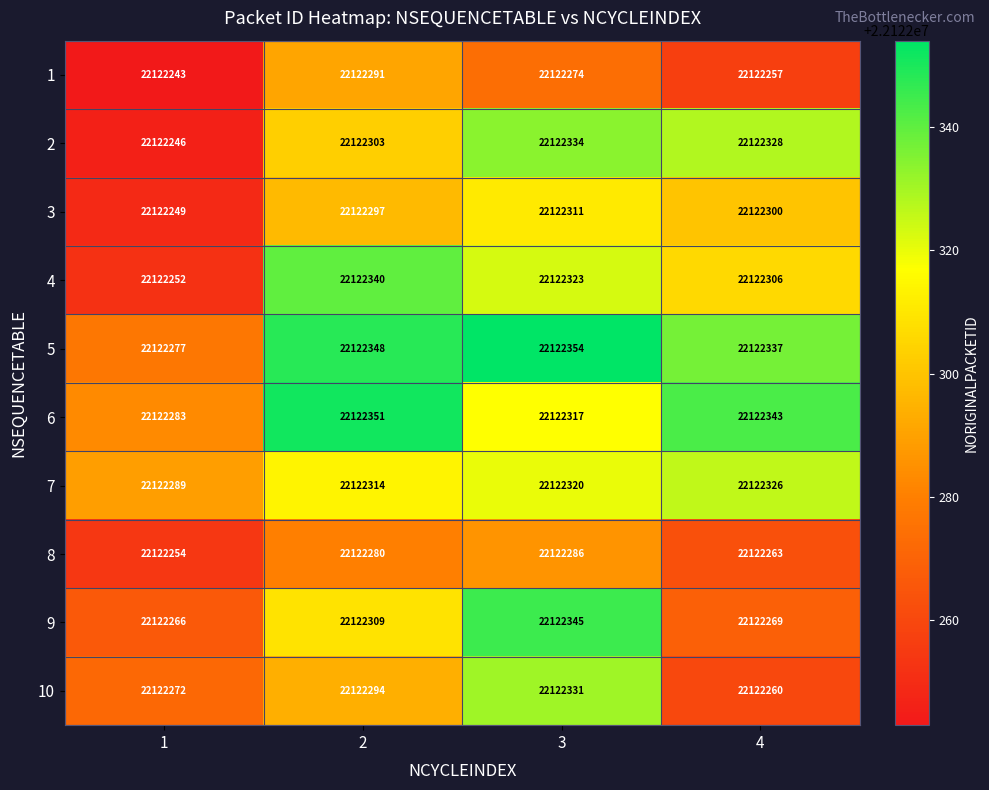

List the series in order of their peak value, highest first.

5, 6, 9, 4, 2, 10, 7, 3, 1, 8